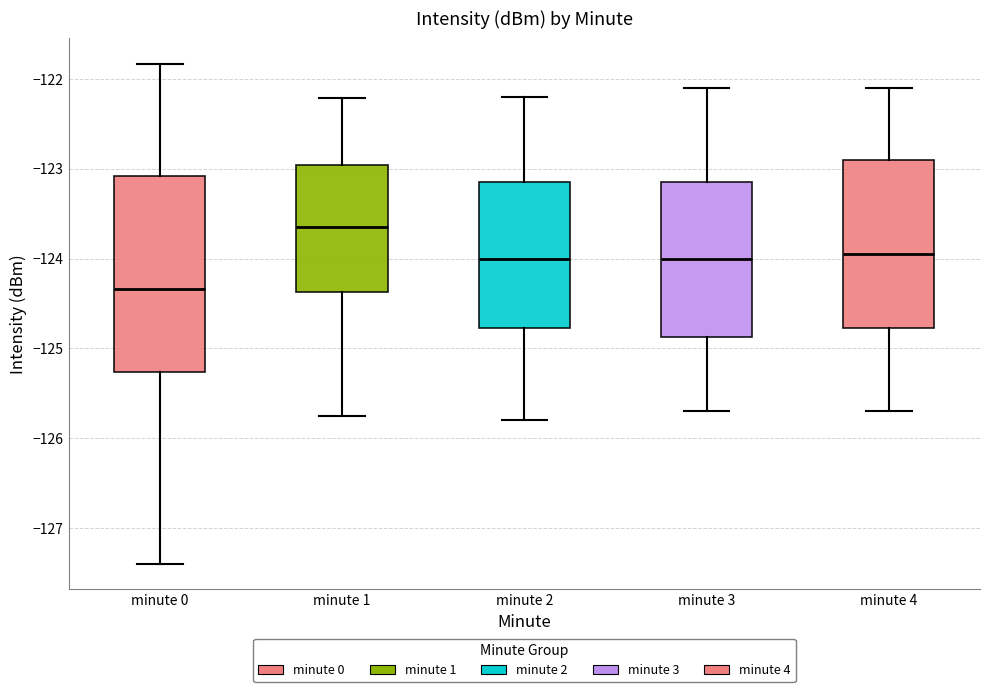

Comparing the boxes themselves (not the whiskers), which one is the tallest?

minute 0